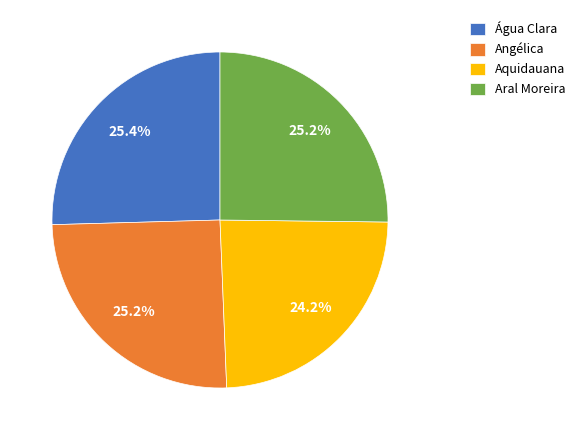

Is there a majority slice in this chart?

No